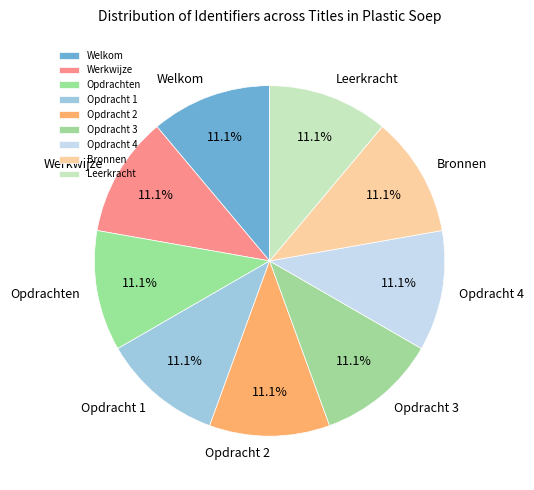

Approximately how many times larger is the value at Opdracht 1 compared to Welkom?

1.0